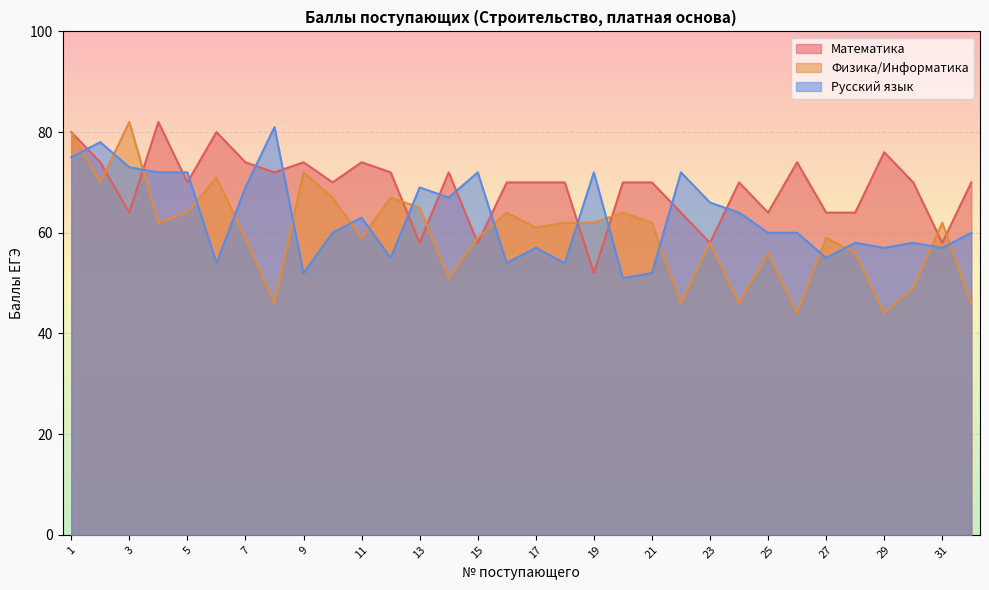

Reading right to left, transcribe all the data shown in this chart.

Математика: 70	58	70	76	64	64	74	64	70	58	64	70	70	52	70	70	70	58	72	58	72	74	70	74	72	74	80	70	82	64	74	80
Физика/Информатика: 46	62	49	44	56	59	44	56	46	58	46	62	64	62	62	61	64	59	51	65	67	59	67	72	46	59	71	64	62	82	70	80
Русский язык: 60	57	58	57	58	55	60	60	64	66	72	52	51	72	54	57	54	72	67	69	55	63	60	52	81	69	54	72	72	73	78	75